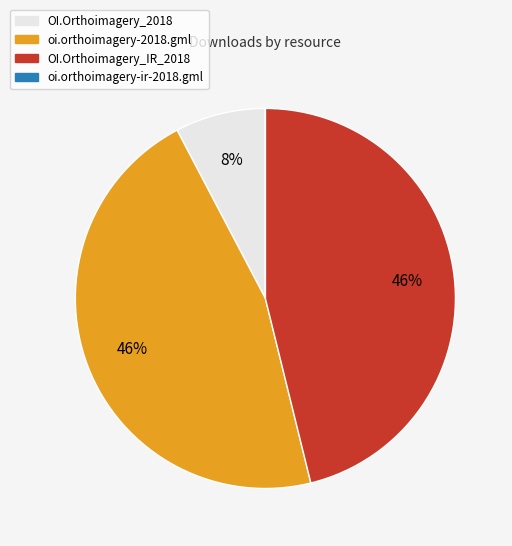

To the nearest percent, what percentage of the pie is oi.orthoimagery-2018.gml?

46%